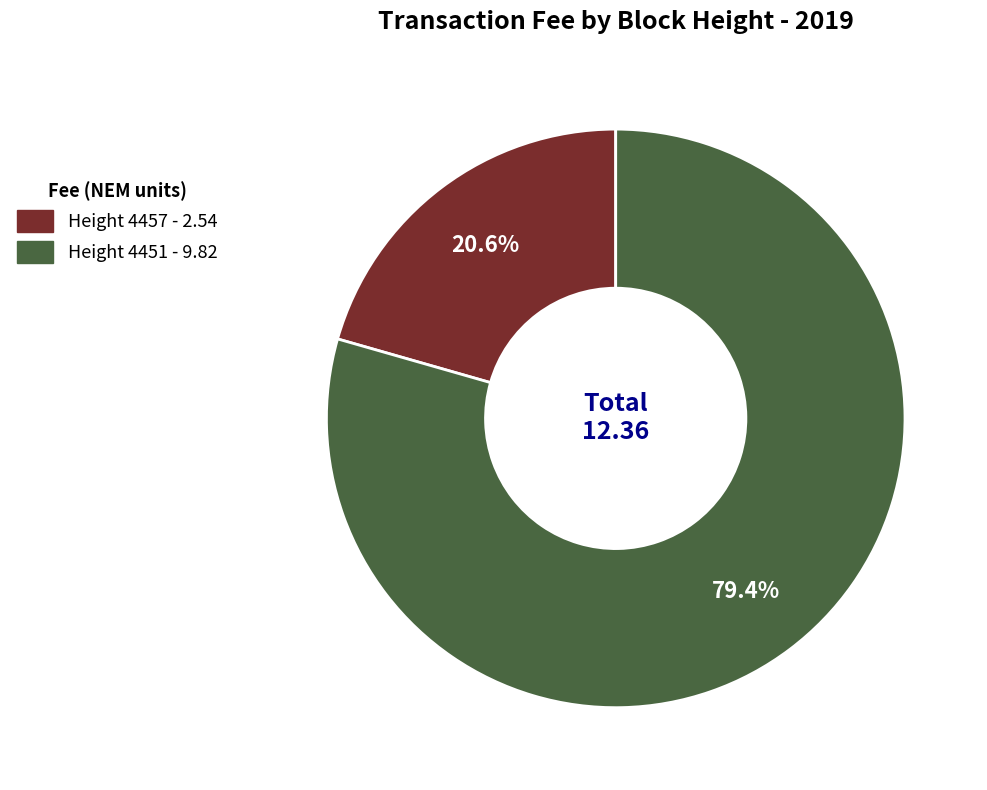

To the nearest percent, what is the difference between the Height 4457 and Height 4451 slice percentages?

59%